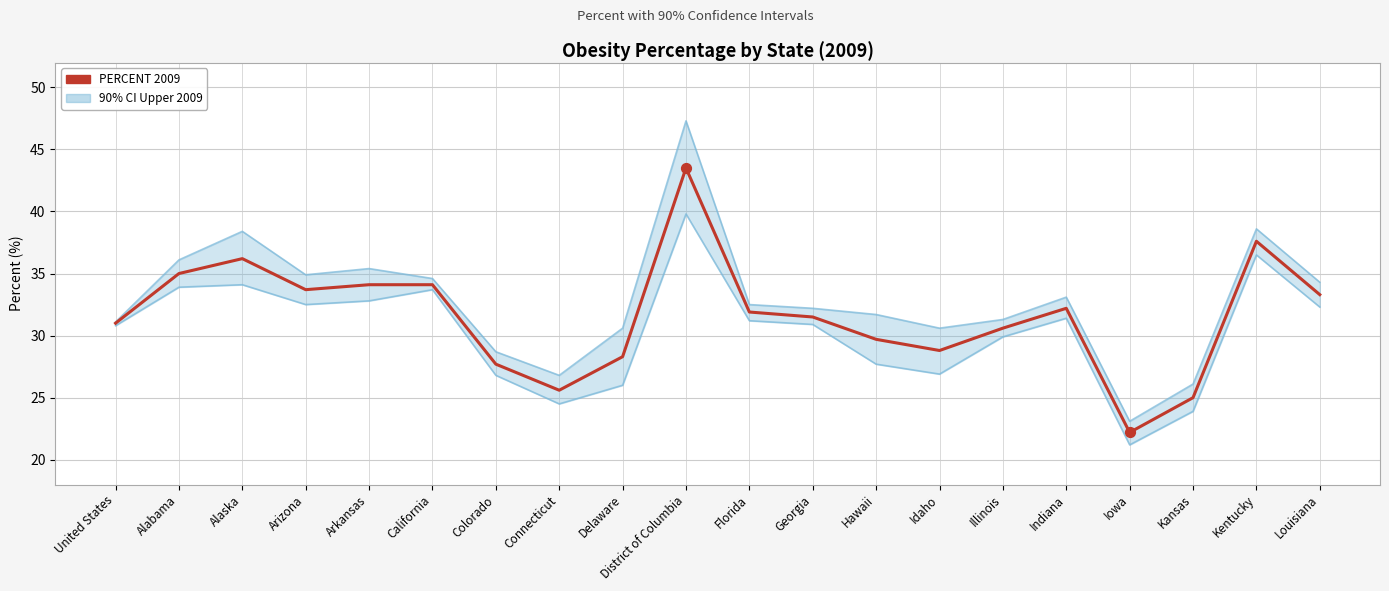

Which series reaches the minimum Y coordinate?

PERCENT 2009